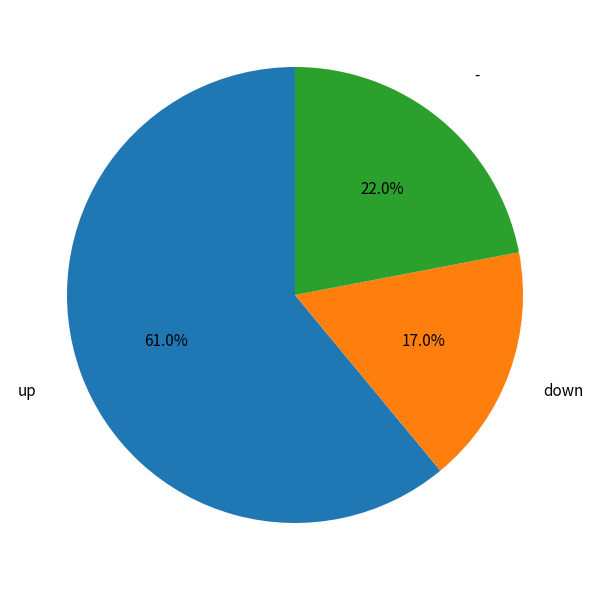

What percentage is the - slice, to the nearest percent?

22%